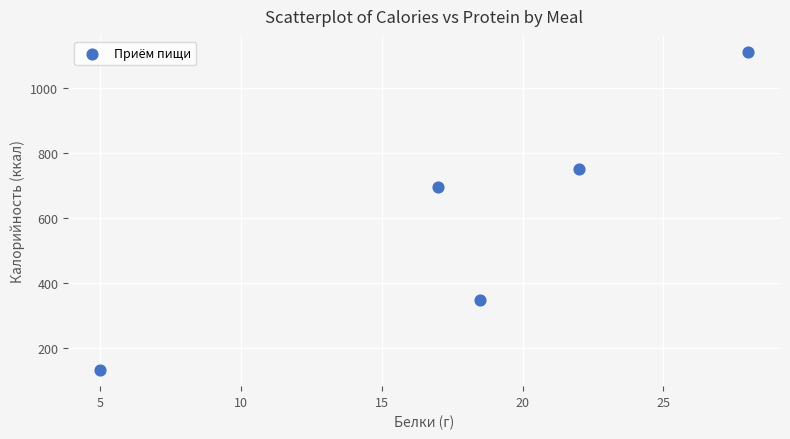

What Y value in the scatter plot is closest to 622?

696